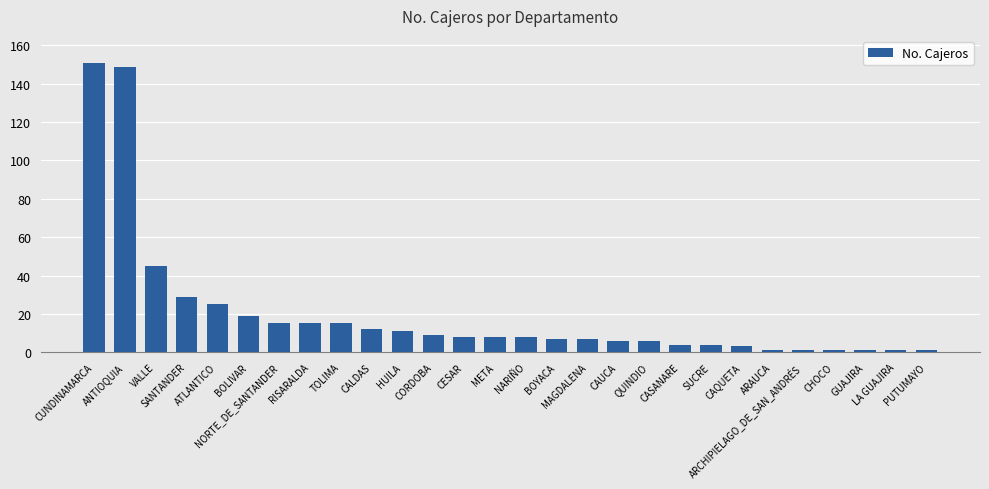

What is the maximum value shown in the chart?

151